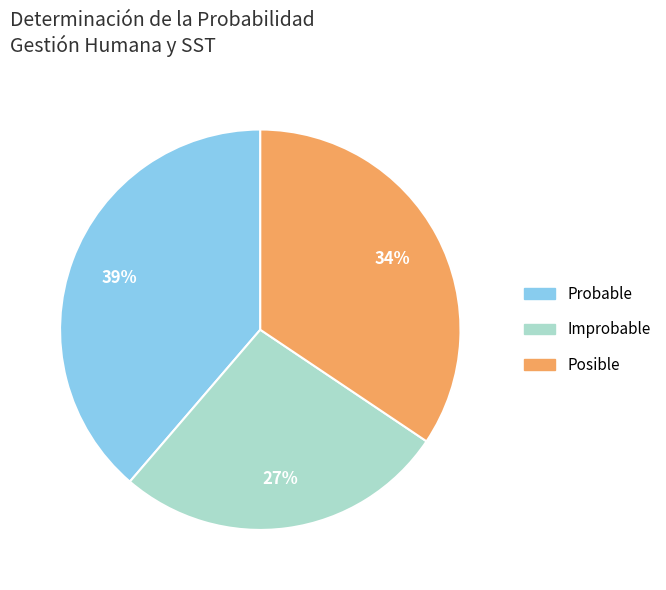

Which slice is the smallest?

Improbable